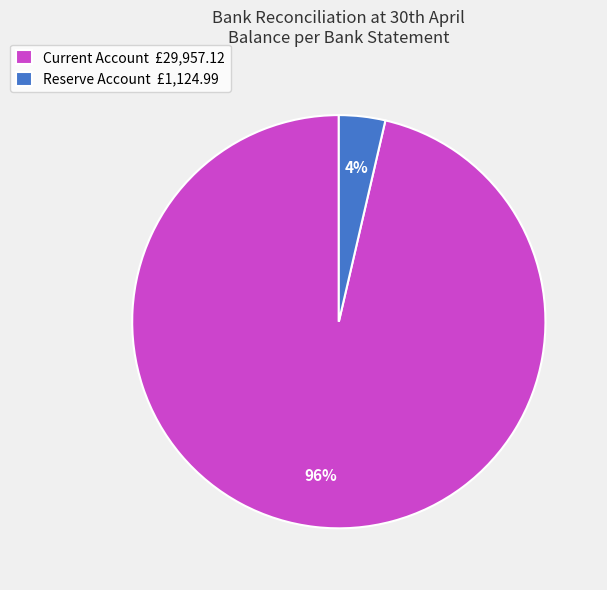

True or false: Reserve Account accounts for 4% of the total.

True